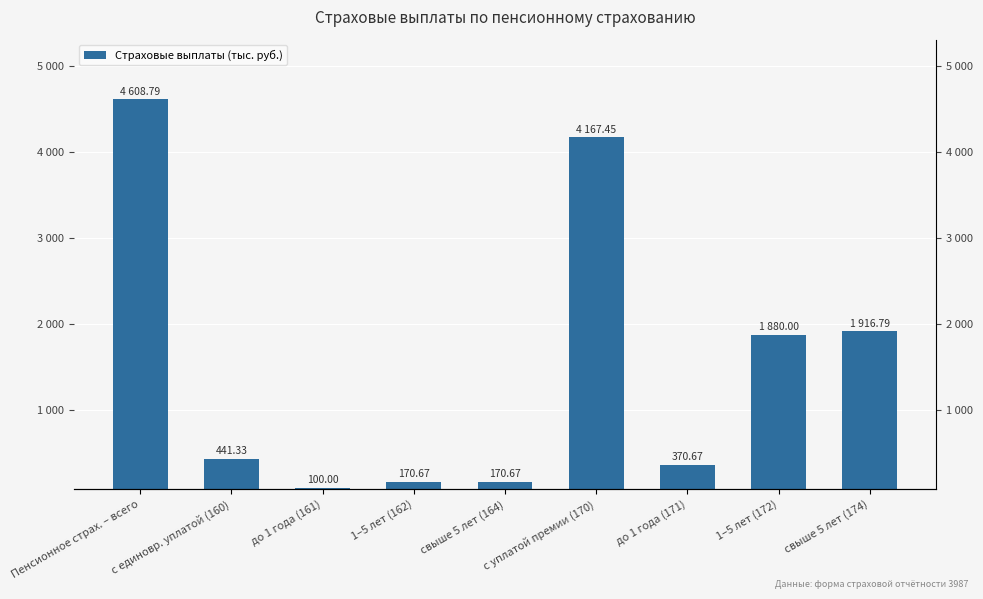

Are the bars horizontal?

No